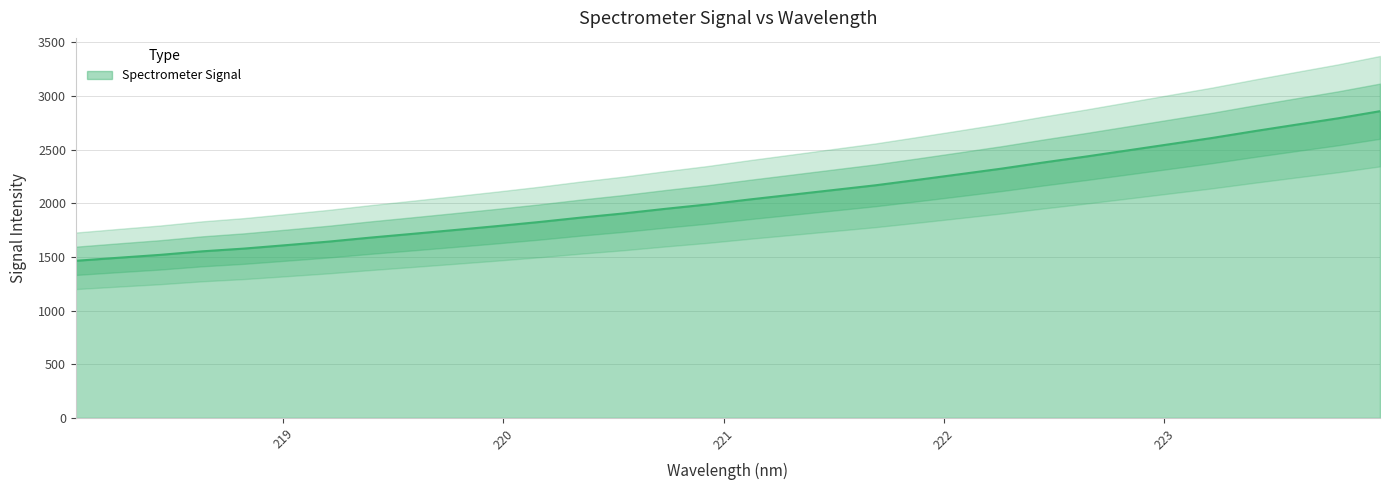

Rank the categories by value from highest to lowest.

223.9802, 223.7895, 223.5987, 223.408, 223.2172, 223.0264, 222.8355, 222.6447, 222.4538, 222.263, 222.0721, 221.8812, 221.6902, 221.4993, 221.3083, 221.1174, 220.9264, 220.7354, 220.5444, 220.3533, 220.1623, 219.9712, 219.7801, 219.589, 219.3979, 219.2067, 219.0156, 218.8244, 218.6332, 218.442, 218.2508, 218.0596